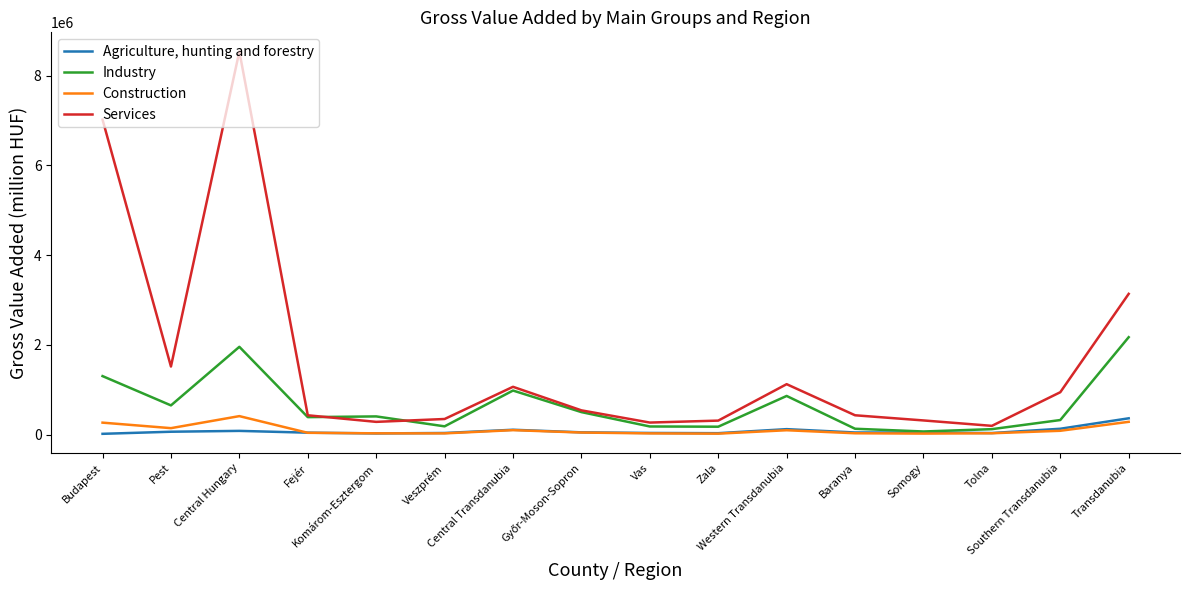

True or false: Agriculture, hunting and forestry and Services cross at least once.

False